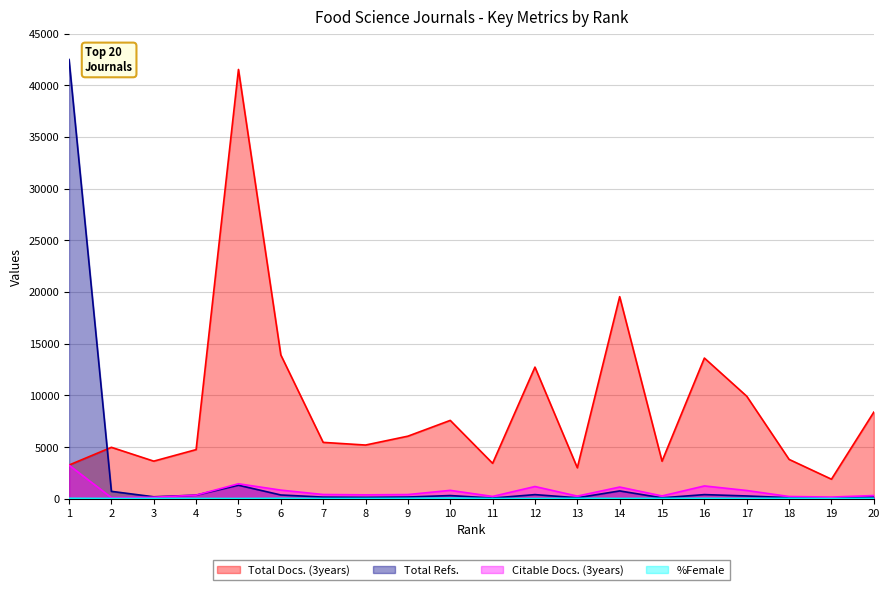

Which series has the largest range (max minus min)?

Total Refs.